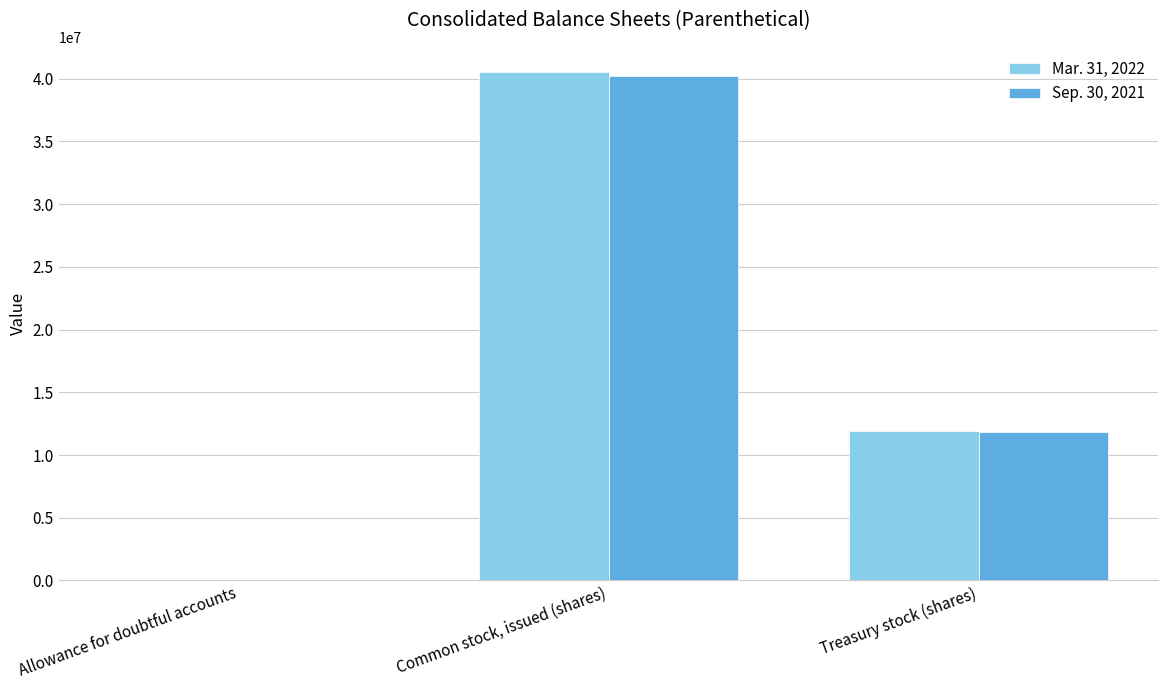

What is the total value across all series at Common stock, issued (shares)?

80733000